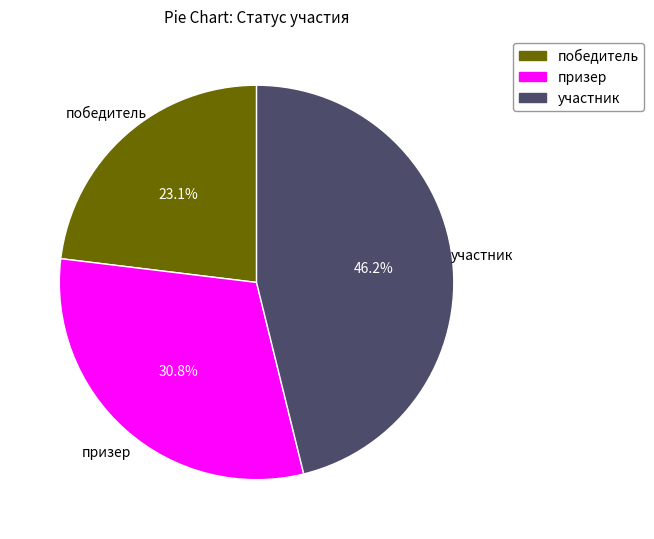

What is the largest slice in the pie chart?

участник